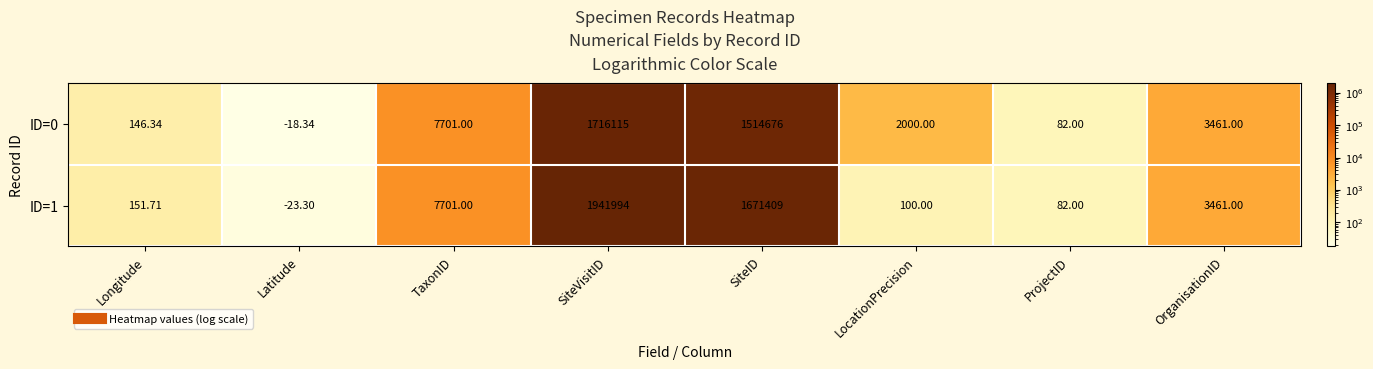

Is the value of ID=1 at SiteVisitID greater than the value of ID=0 at SiteID?

Yes